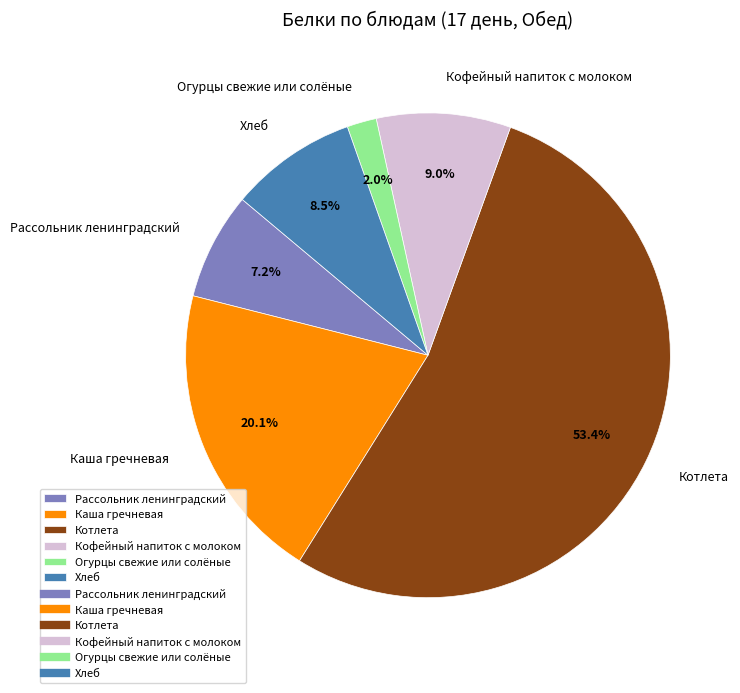

What is the ratio of the value at Хлеб to the value at Котлета?

0.2